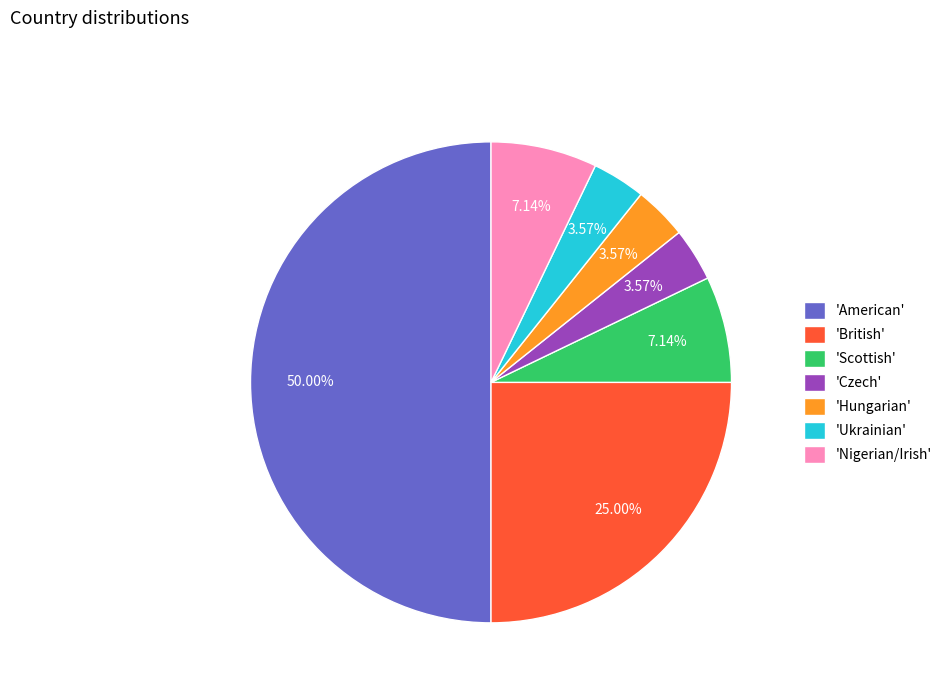

What is the ratio of the value at 'Ukrainian' to the value at 'Hungarian'?

1.0